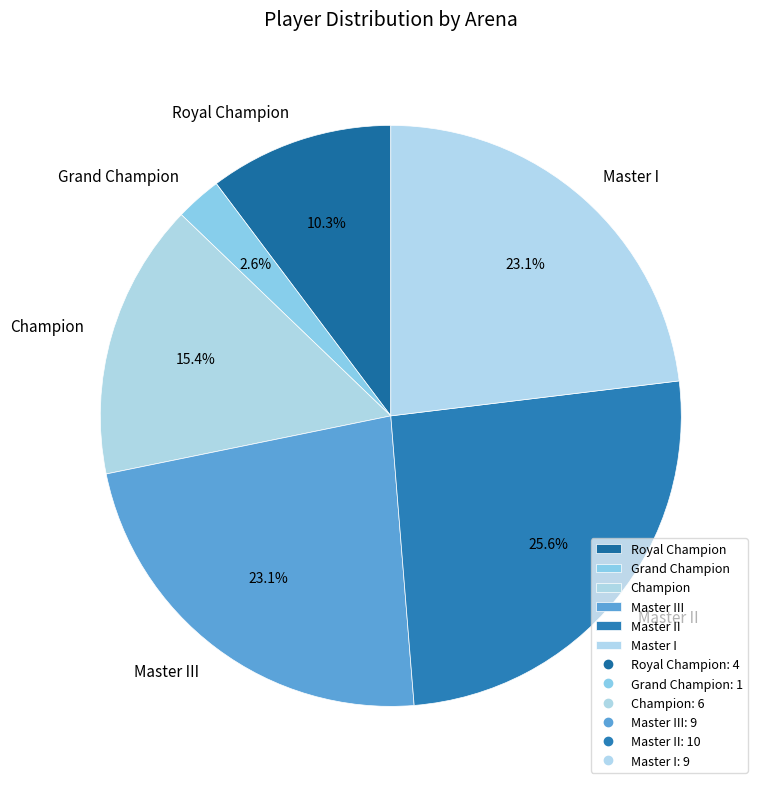

Which slice is the smallest?

Grand Champion